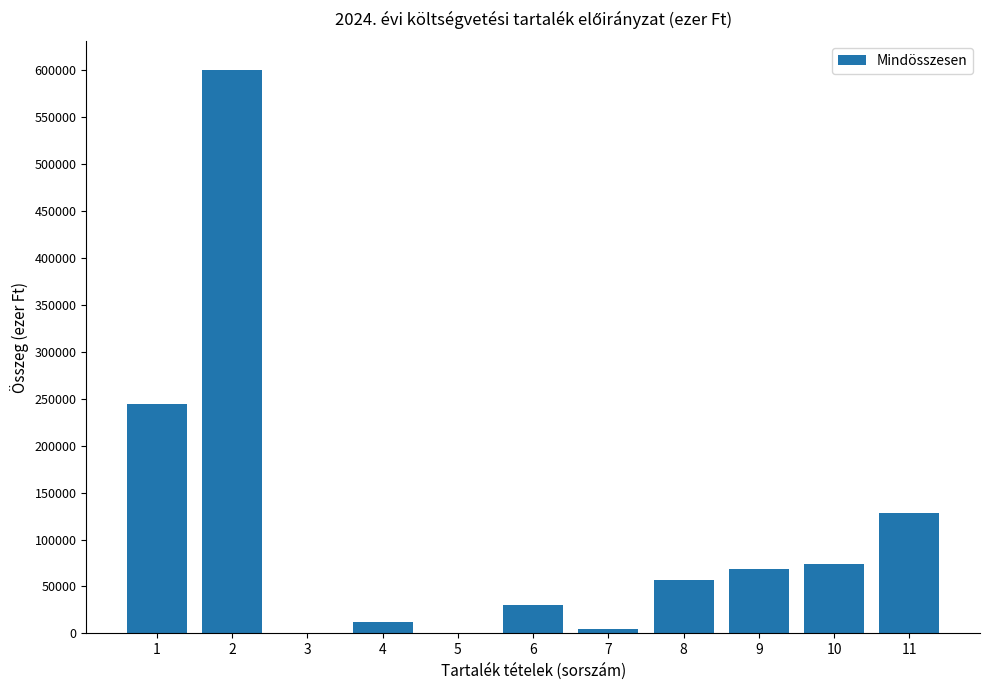

At which label is the value closest to 300000?

1